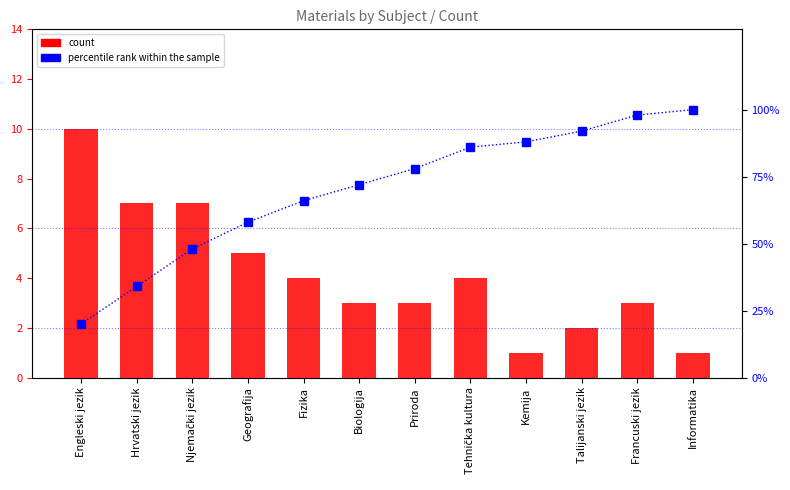

What are all the series names shown in the legend?

count, percentile rank within the sample